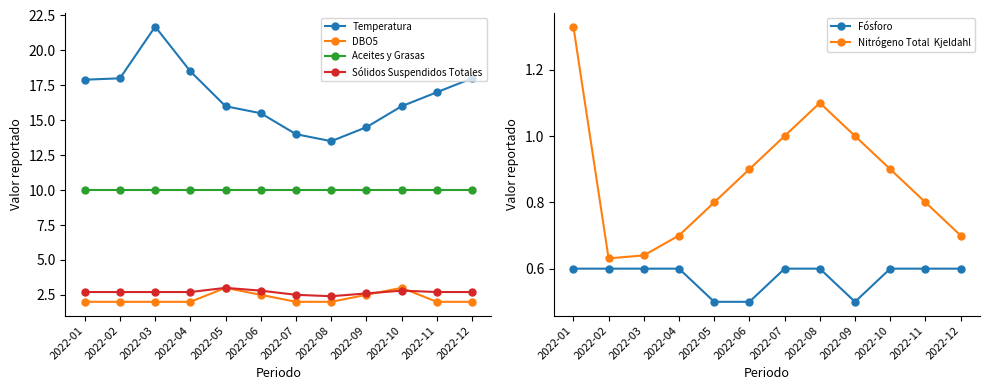

Reading left to right, what are all the values shown in this chart?

Temperatura: 17.9	18.0	21.7	18.5	16.0	15.5	14.0	13.5	14.5	16.0	17.0	18.0
DBO5: 2.0	2.0	2.0	2.0	3.0	2.5	2.0	2.0	2.5	3.0	2.0	2.0
Aceites y Grasas: 10.0	10.0	10.0	10.0	10.0	10.0	10.0	10.0	10.0	10.0	10.0	10.0
Sólidos Suspendidos Totales: 2.7	2.7	2.7	2.7	3.0	2.8	2.5	2.4	2.6	2.8	2.7	2.7
Fósforo: 0.6	0.6	0.6	0.6	0.5	0.5	0.6	0.6	0.5	0.6	0.6	0.6
Nitrógeno Total  Kjeldahl: 1.3	0.6	0.6	0.7	0.8	0.9	1.0	1.1	1.0	0.9	0.8	0.7